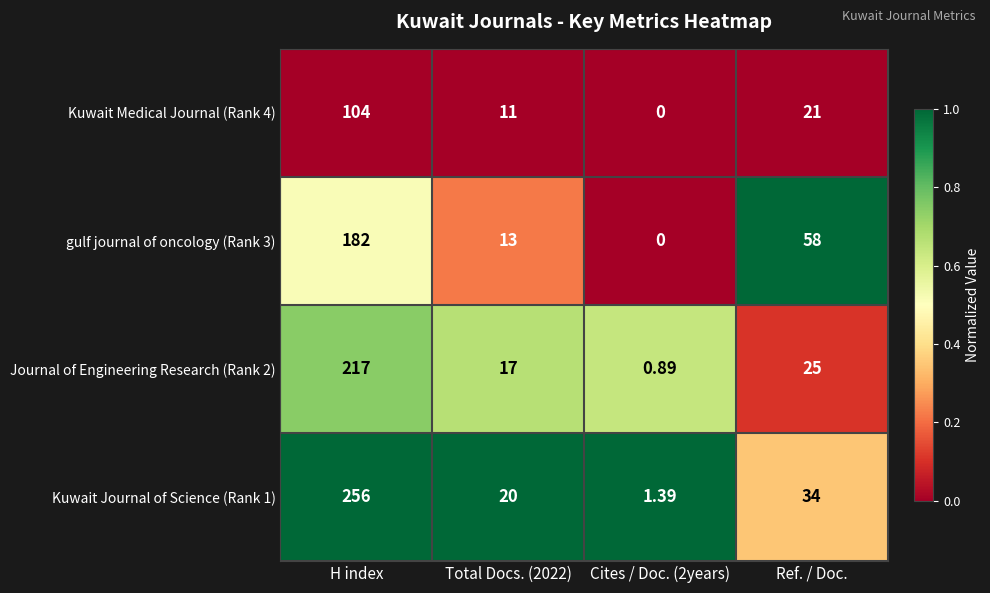

At which category is the sum across all series the highest?

H index